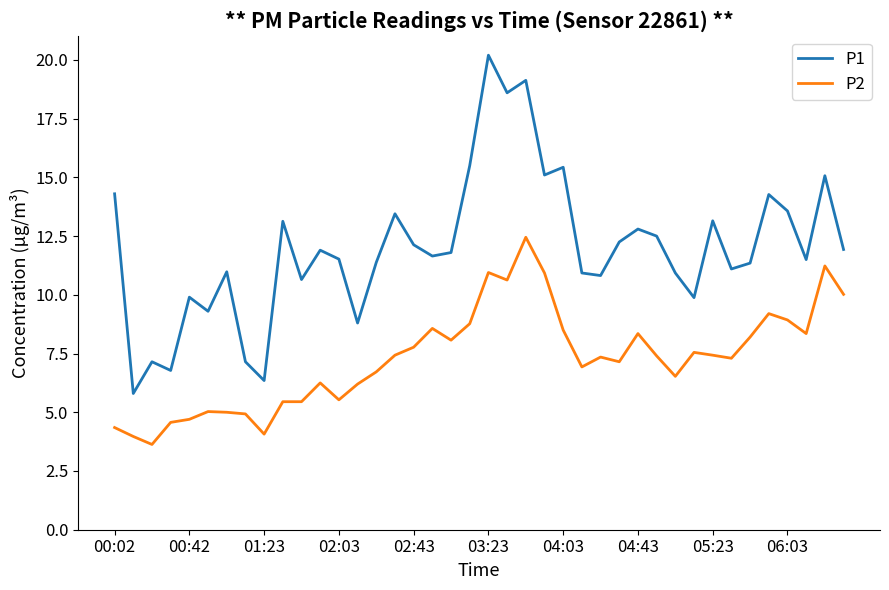

Rank the series by their average value, from lowest to highest.

P2, P1